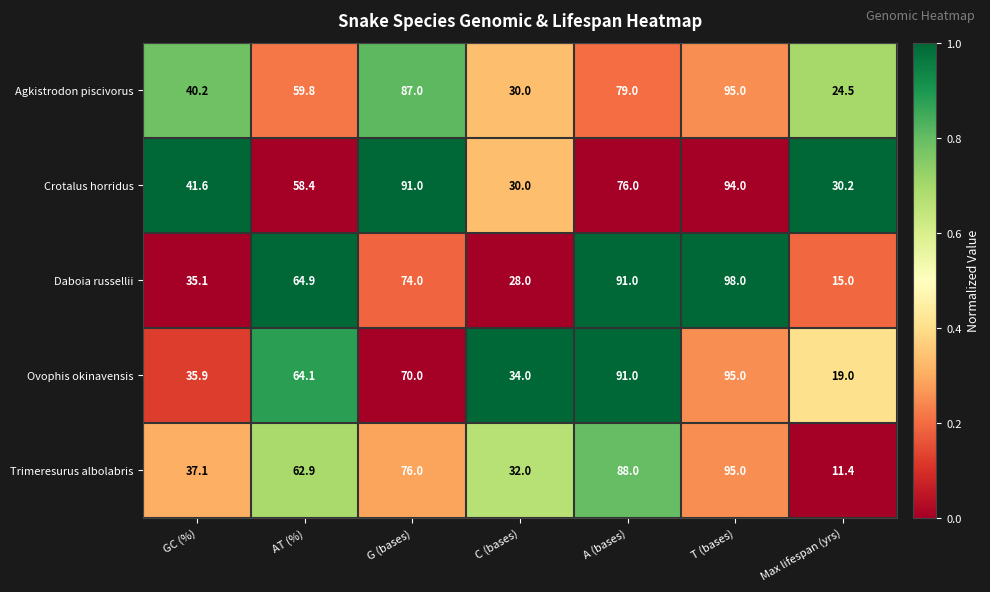

What is the difference between the Agkistrodon piscivorus values at C (bases) and T (bases)?

65.0